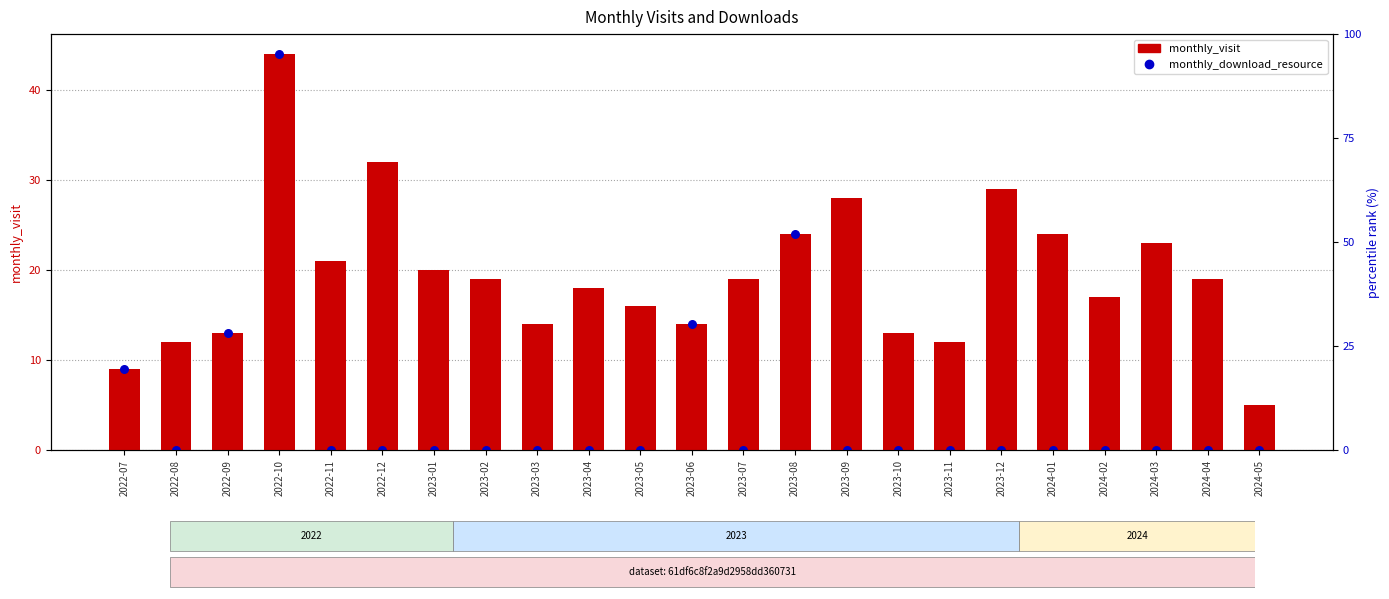

Which series reaches the maximum Y coordinate?

monthly_visit